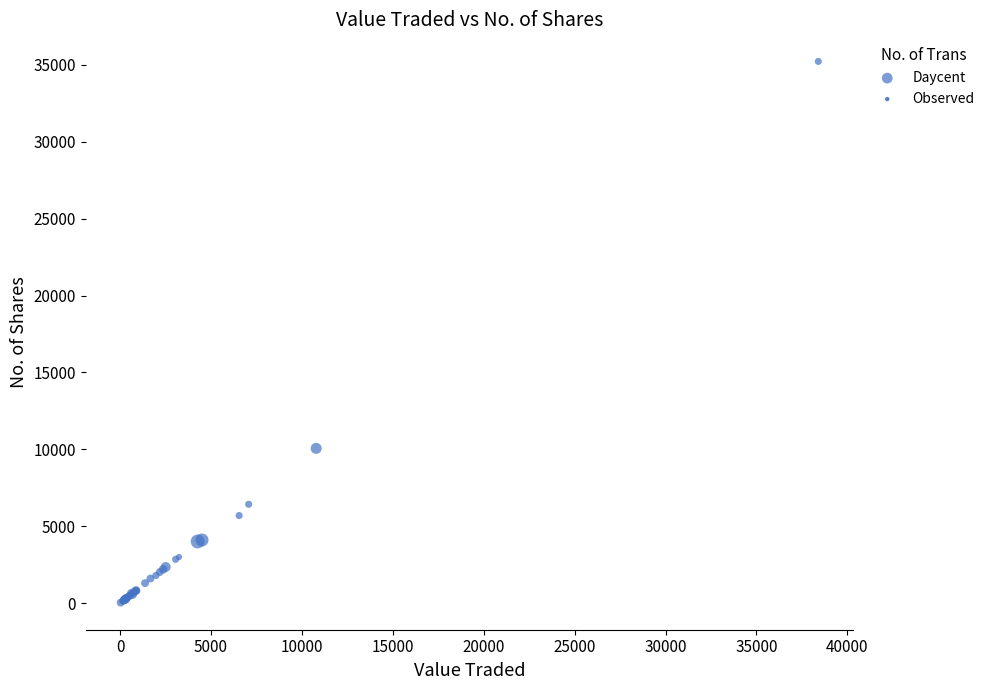

What Y value in the scatter plot is closest to 17631?

10067